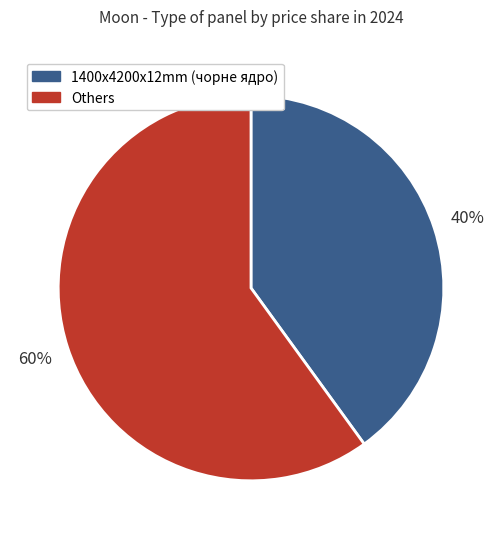

To the nearest percent, what is the average slice percentage?

50%